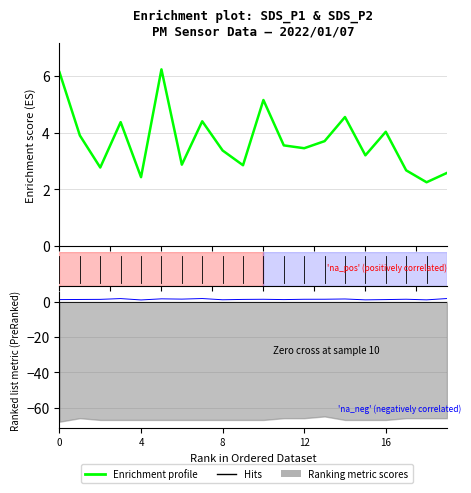

How many interior local valleys does the SDS_P1 series have?

7